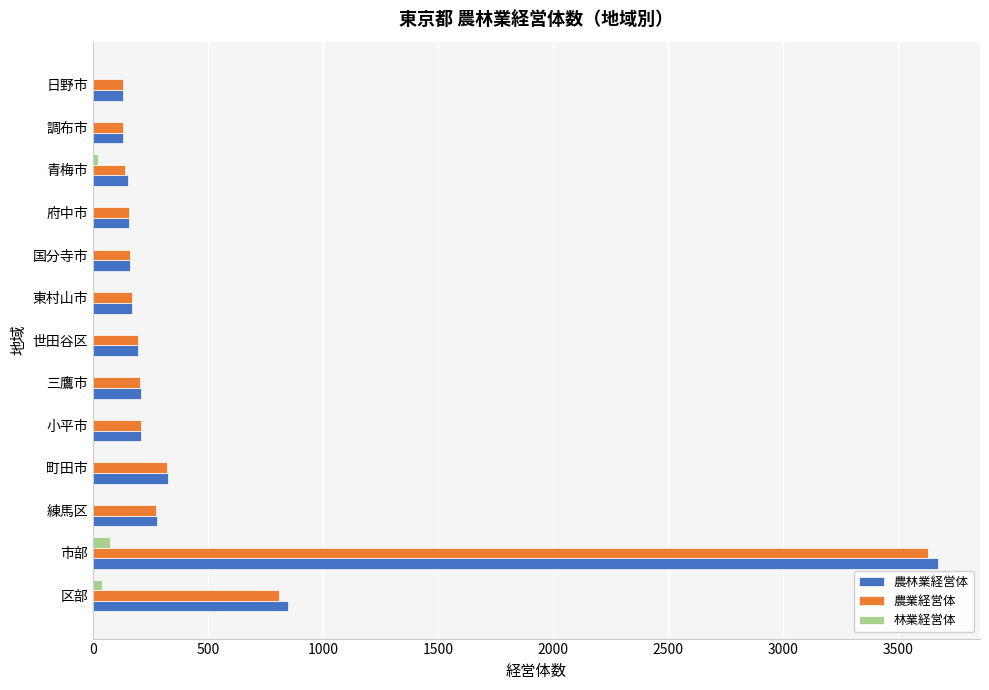

Which series has the widest spread of values?

農林業経営体